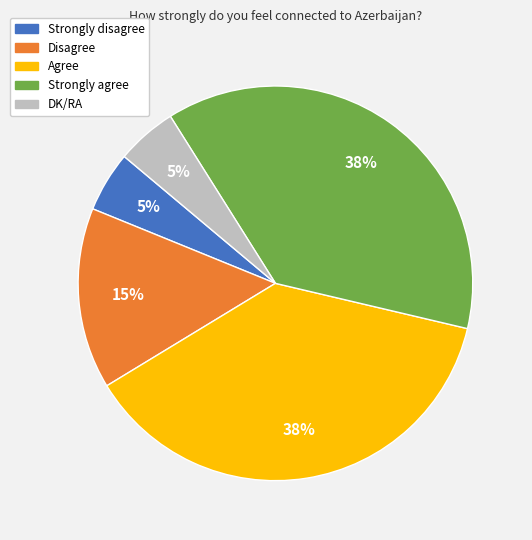

To the nearest percent, what percentage of the pie is Disagree?

15%